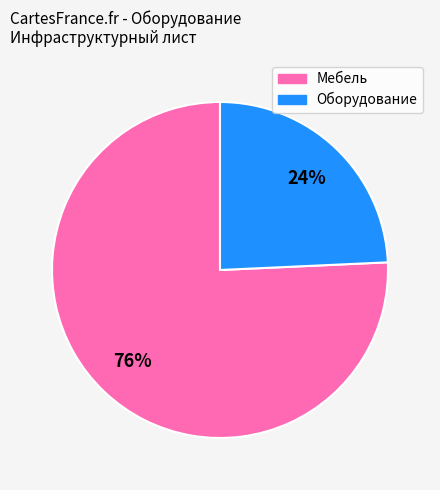

How many slices are in this pie chart?

2